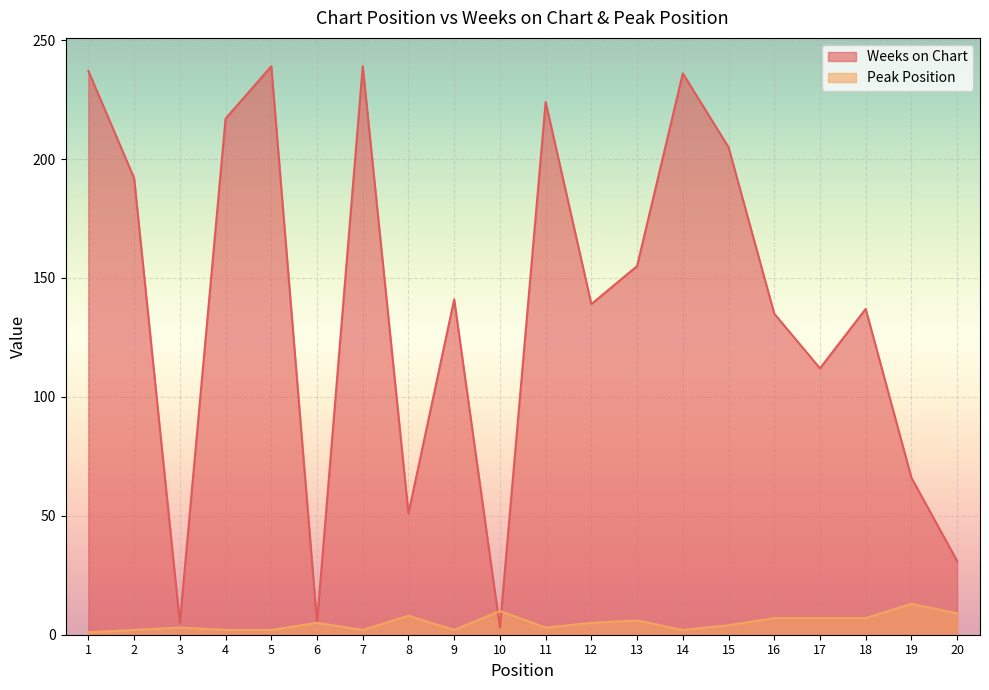

What are all the series names shown in the legend?

Weeks on Chart, Peak Position